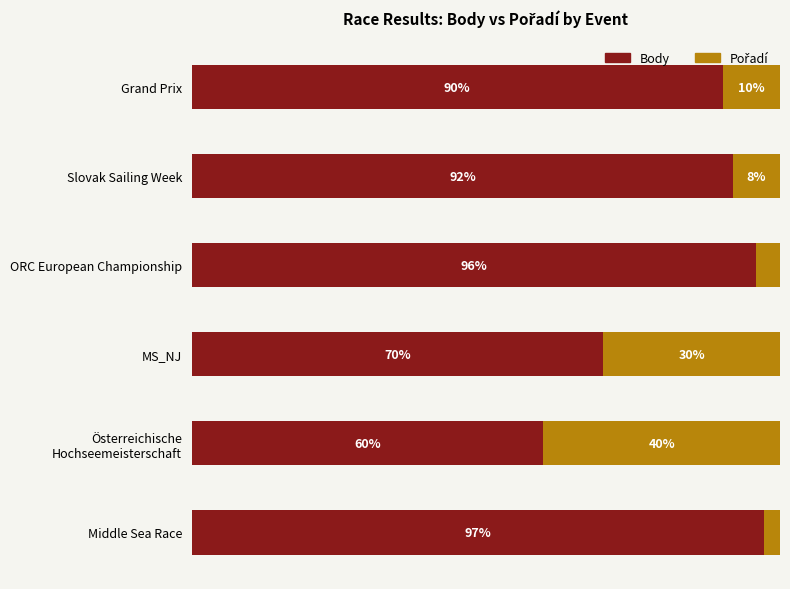

Which category has the highest value in the Body series?

Middle Sea Race